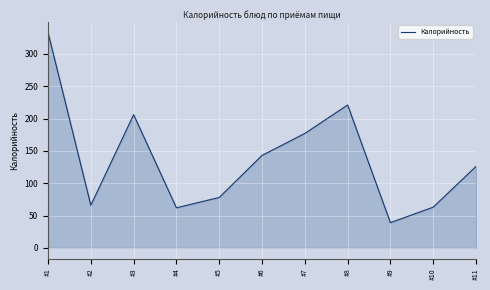

How many distinct data groups are displayed?

1